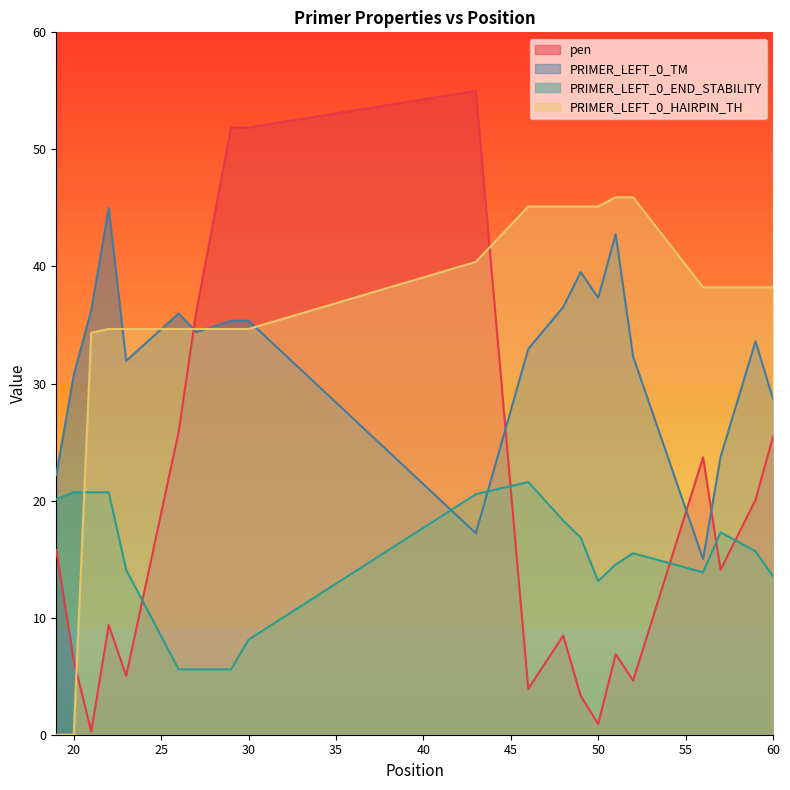

At how many categories does at least one series exceed 5?

20